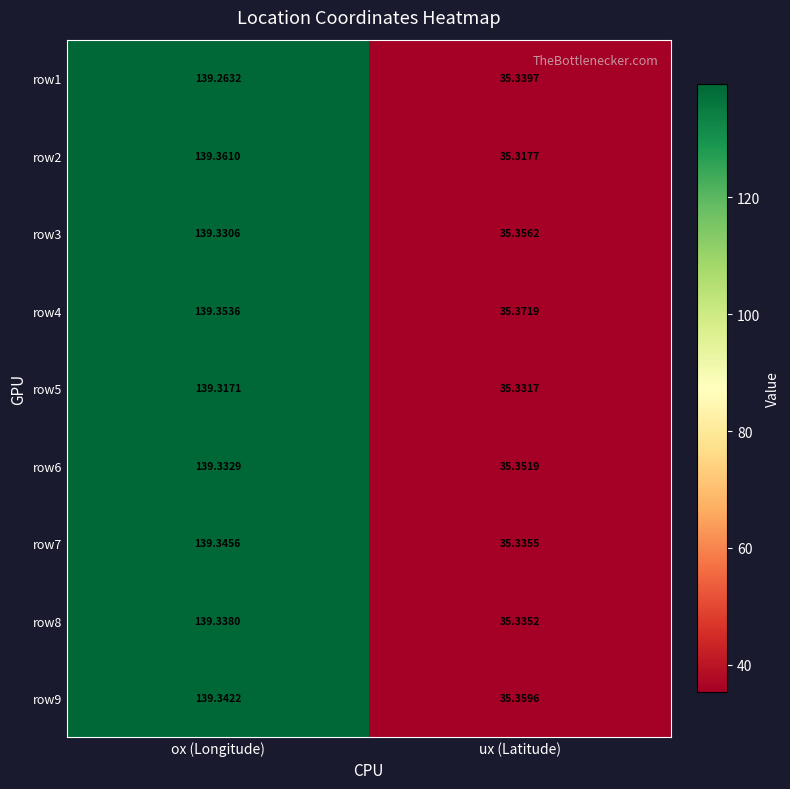

How many values in the row1 series are below 139?

1